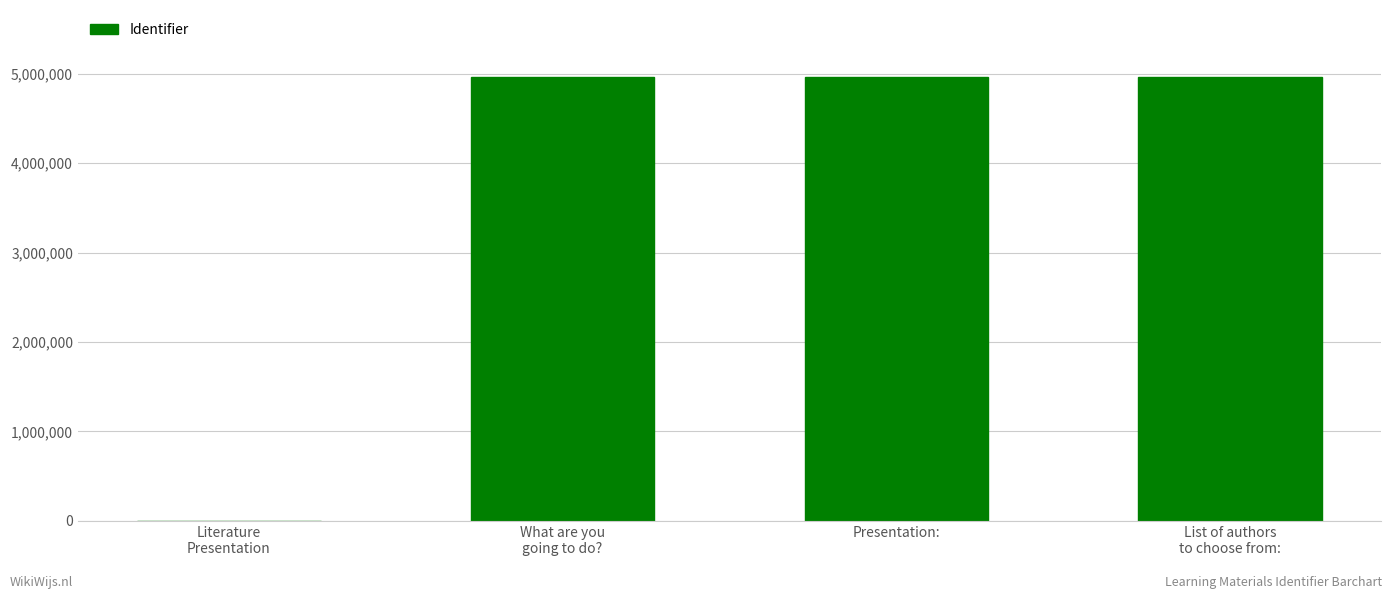

What is the change in value from Literature
Presentation to Presentation:?

+4967030